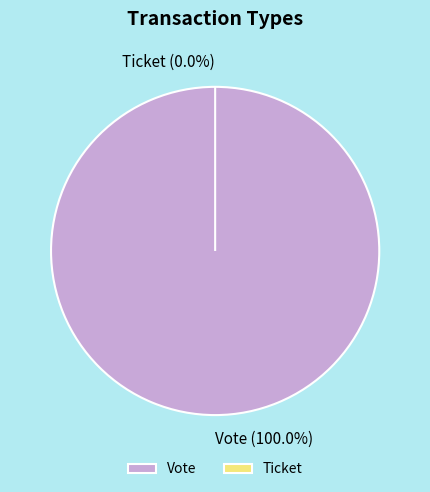

To the nearest percent, what is the combined percentage of Ticket and Vote?

100%